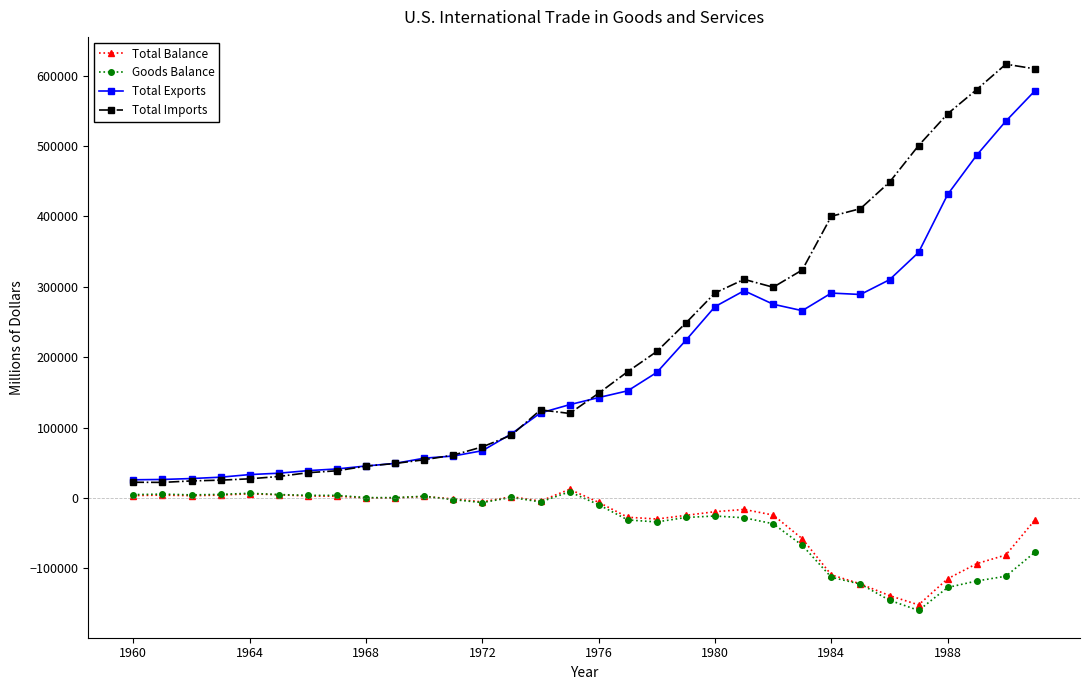

What is the maximum value for Total Exports?

578343